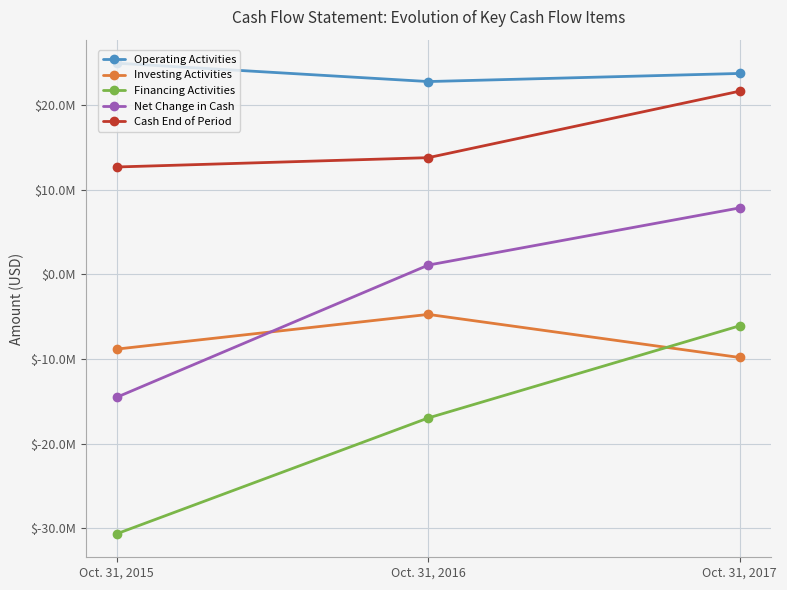

Reading left to right, transcribe all the data shown in this chart.

Operating Activities: Oct. 31, 2015=24961868	Oct. 31, 2016=22792276	Oct. 31, 2017=23750071
Investing Activities: Oct. 31, 2015=-8824669	Oct. 31, 2016=-4727305	Oct. 31, 2017=-9818948
Financing Activities: Oct. 31, 2015=-30649673	Oct. 31, 2016=-16963650	Oct. 31, 2017=-6070558
Net Change in Cash: Oct. 31, 2015=-14512474	Oct. 31, 2016=1101321	Oct. 31, 2017=7860565
Cash End of Period: Oct. 31, 2015=12696536	Oct. 31, 2016=13797857	Oct. 31, 2017=21658422